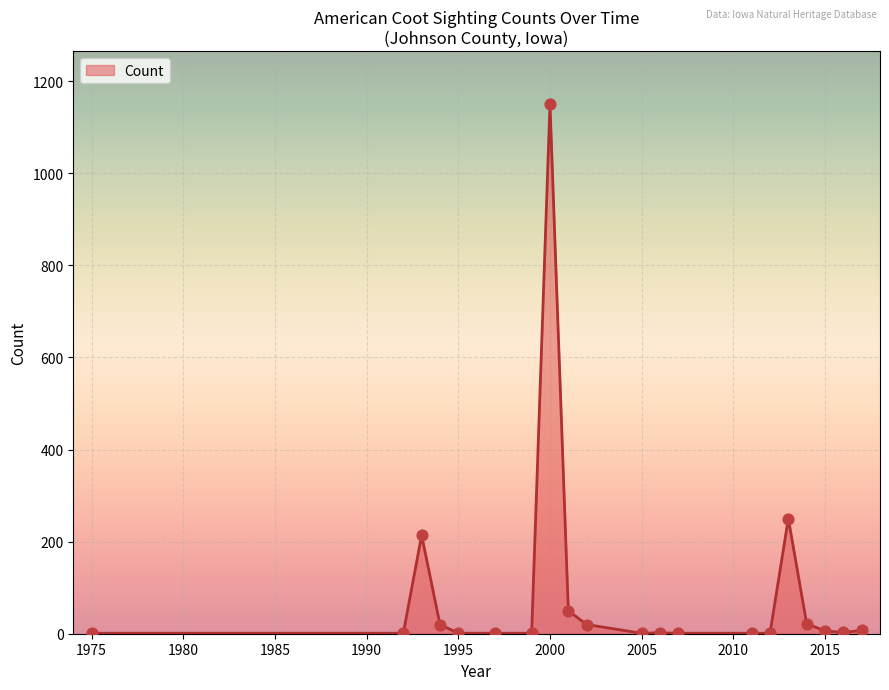

What is the difference between the maximum and minimum values?

1149